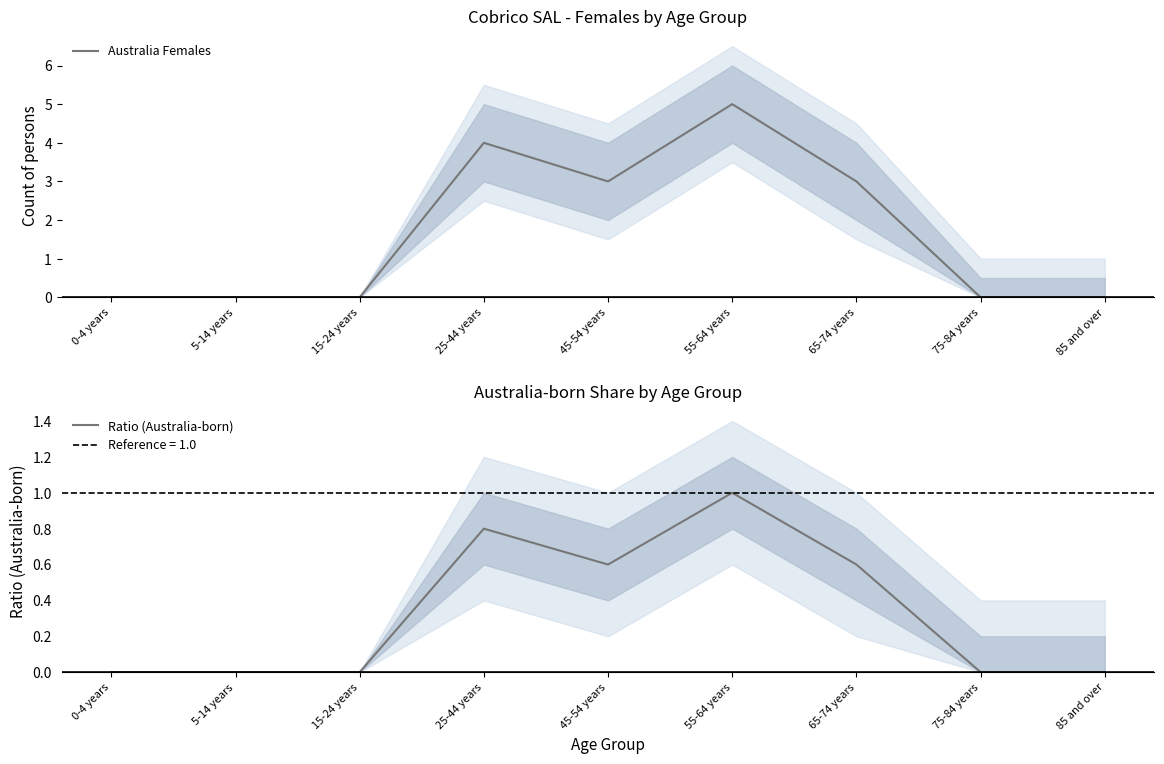

Reading left to right, what are all the values shown in this chart?

Australia Females: 0.0	0.0	0.0	4.0	3.0	5.0	3.0	0.0	0.0
Ratio (Australia-born): 0.0	0.0	0.0	0.8	0.6	1.0	0.6	0.0	0.0